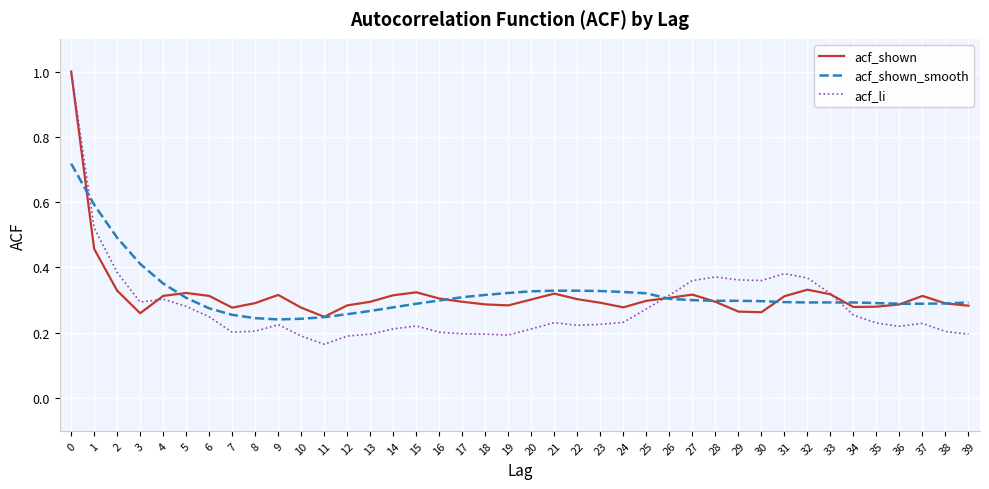

Where is acf_li nearest to the value 0?

11